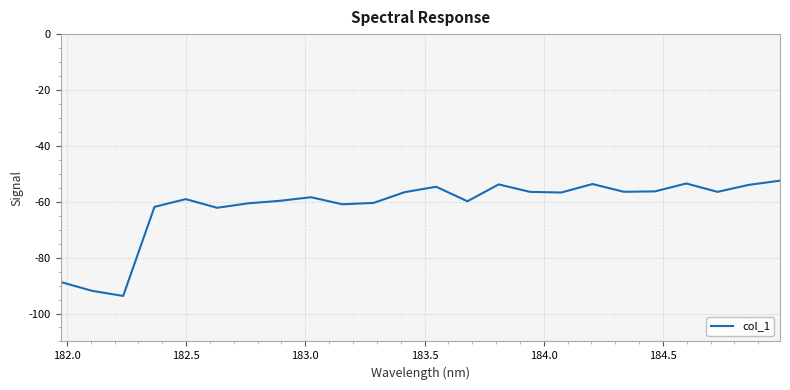

What is the greatest value displayed?

-52.5